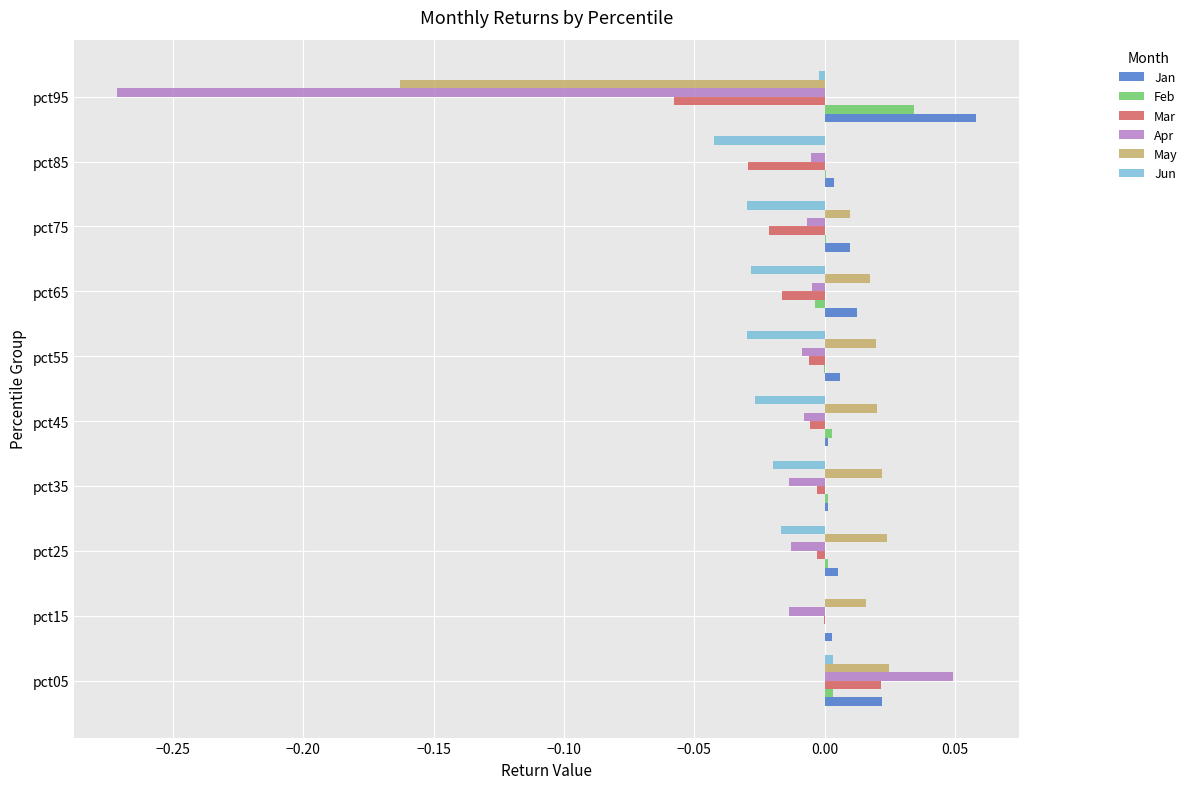

The value of Jun at pct95 is -0.0. True or false?

True